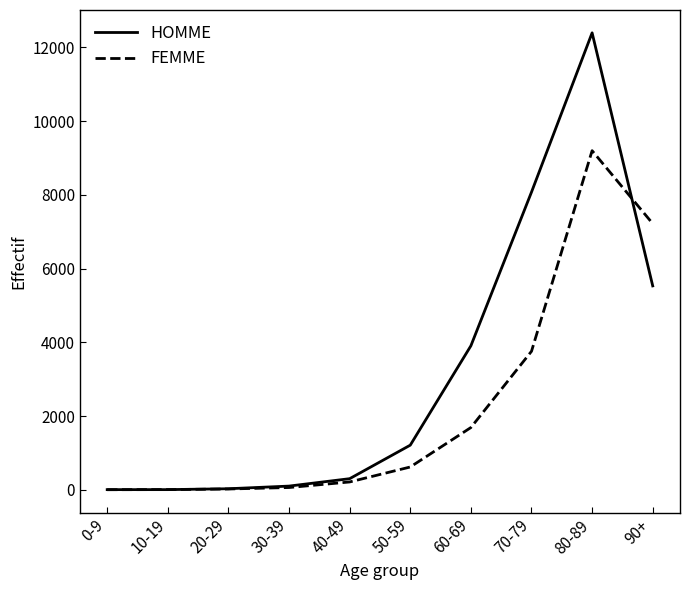

Between 50-59 and 70-79, which series saw the biggest shift?

HOMME